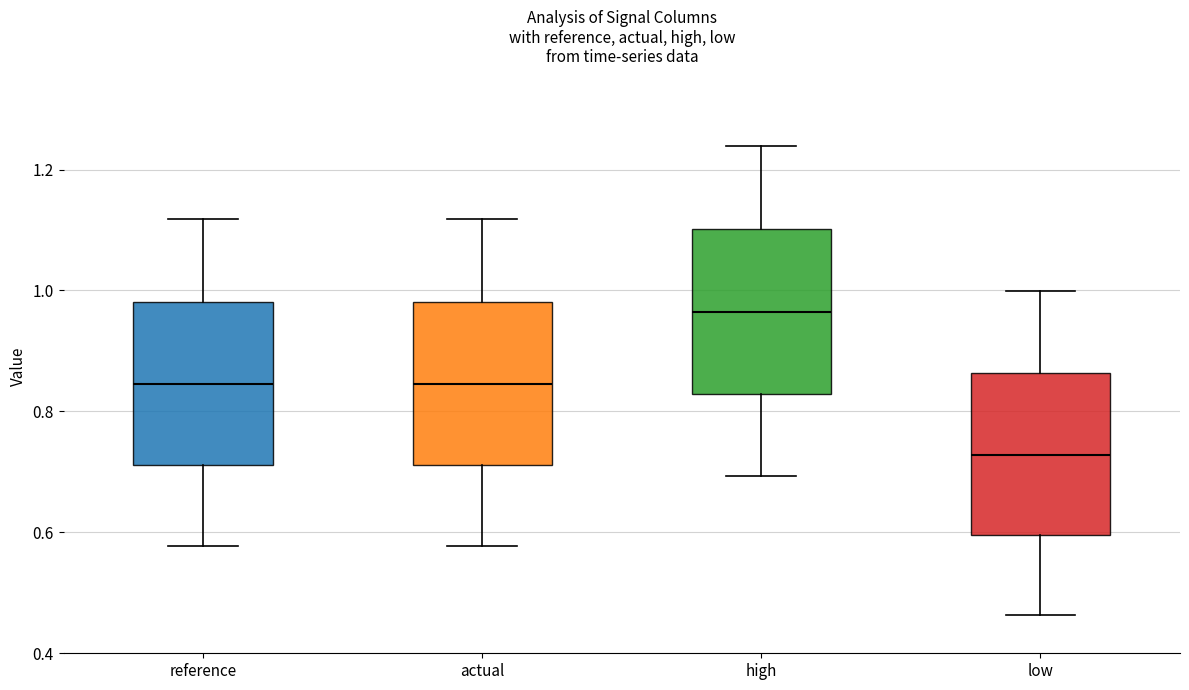

Where does the median line of the box for high sit on the y-axis? The values are not printed on the chart, so give them approximately, as read against the axis.

0.96